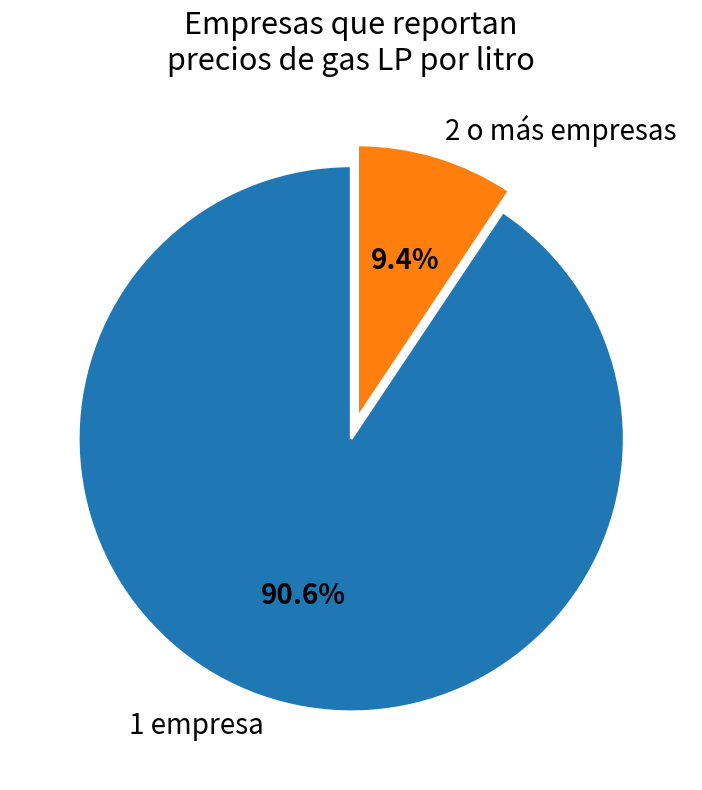

How many segments does this pie chart have?

2